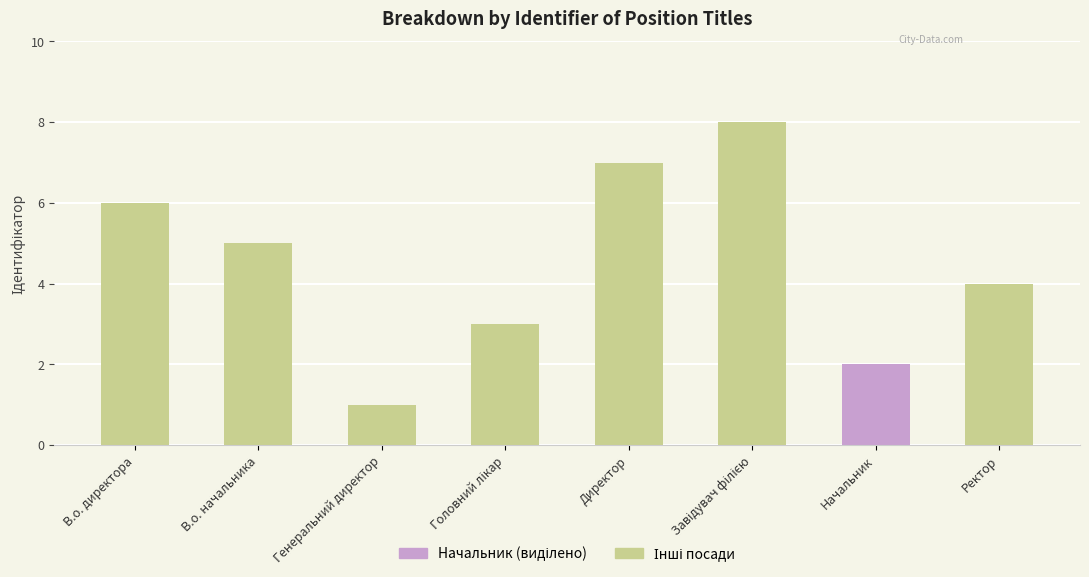

What is the difference between the values at Директор and В.о. директора?

1